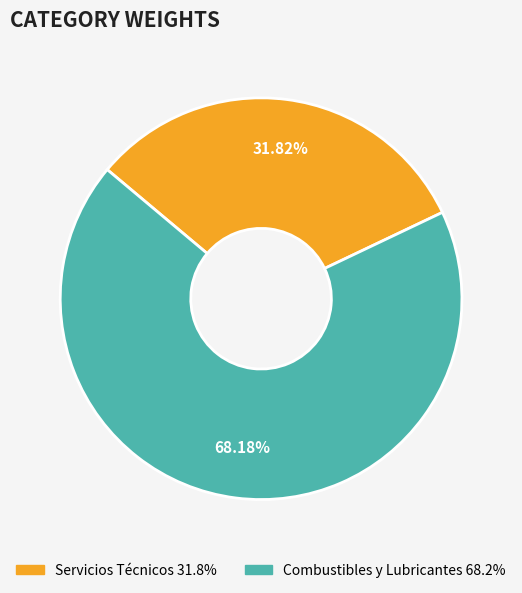

Count the number of slices in the pie.

2